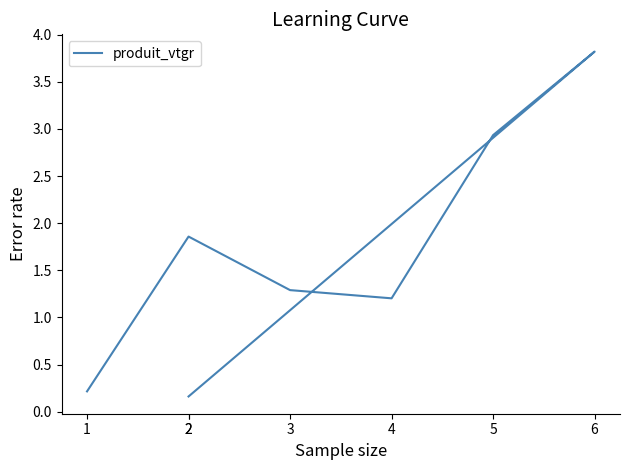

How many distinct data groups are displayed?

1